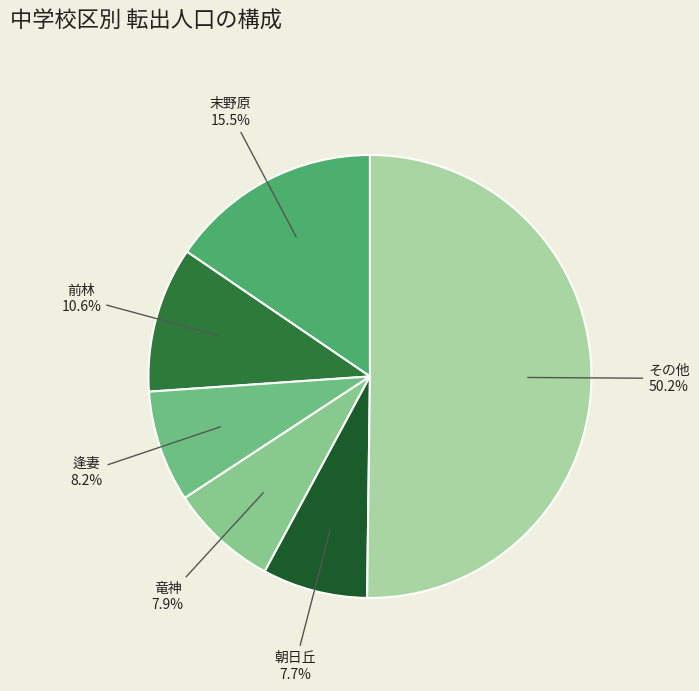

To the nearest percent, what is the average slice percentage?

17%